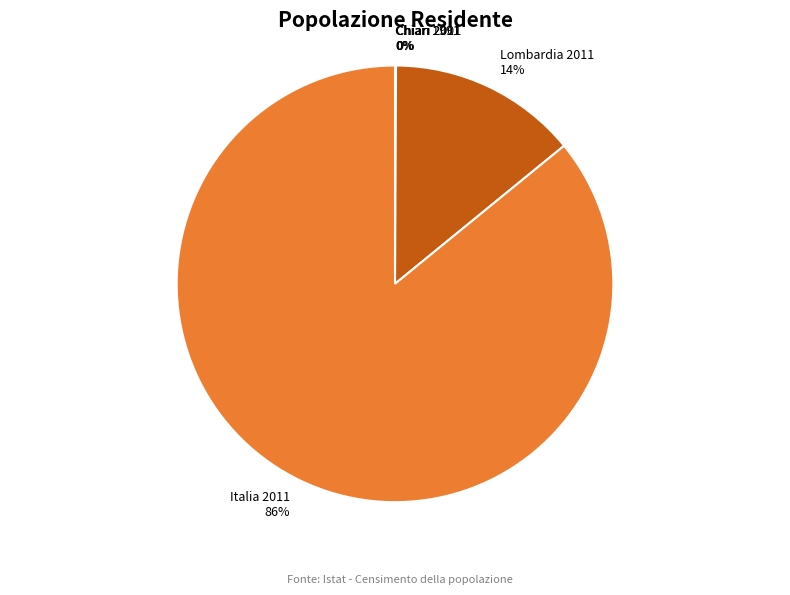

Which category has the biggest portion of the pie?

Italia 2011